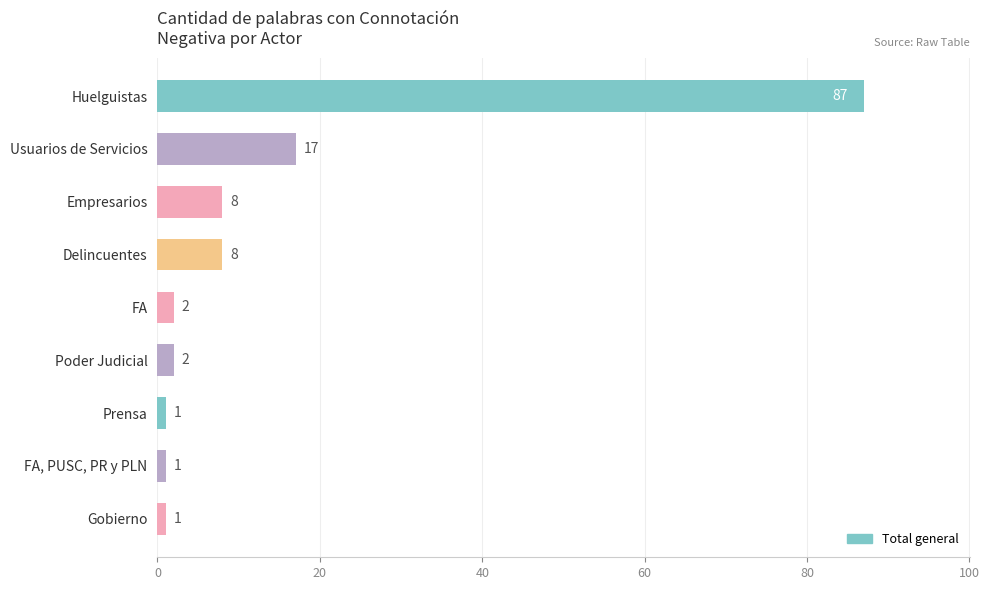

The chart shows a value of 135 at Huelguistas. True or false?

False